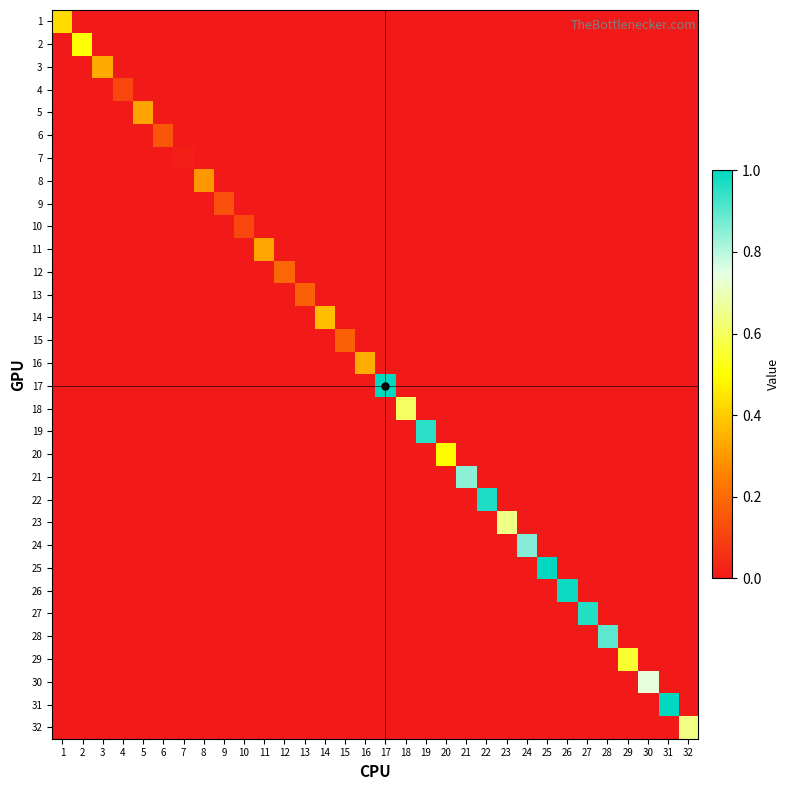

Reading left to right, transcribe all the data shown in this chart.

1: 1=0.4	2=0.0	3=0.0	4=0.0	5=0.0	6=0.0	7=0.0	8=0.0	9=0.0	10=0.0	11=0.0	12=0.0	13=0.0	14=0.0	15=0.0	16=0.0	17=0.0	18=0.0	19=0.0	20=0.0	21=0.0	22=0.0	23=0.0	24=0.0	25=0.0	26=0.0	27=0.0	28=0.0	29=0.0	30=0.0	31=0.0	32=0.0
2: 1=0.0	2=0.5	3=0.0	4=0.0	5=0.0	6=0.0	7=0.0	8=0.0	9=0.0	10=0.0	11=0.0	12=0.0	13=0.0	14=0.0	15=0.0	16=0.0	17=0.0	18=0.0	19=0.0	20=0.0	21=0.0	22=0.0	23=0.0	24=0.0	25=0.0	26=0.0	27=0.0	28=0.0	29=0.0	30=0.0	31=0.0	32=0.0
3: 1=0.0	2=0.0	3=0.3	4=0.0	5=0.0	6=0.0	7=0.0	8=0.0	9=0.0	10=0.0	11=0.0	12=0.0	13=0.0	14=0.0	15=0.0	16=0.0	17=0.0	18=0.0	19=0.0	20=0.0	21=0.0	22=0.0	23=0.0	24=0.0	25=0.0	26=0.0	27=0.0	28=0.0	29=0.0	30=0.0	31=0.0	32=0.0
4: 1=0.0	2=0.0	3=0.0	4=0.1	5=0.0	6=0.0	7=0.0	8=0.0	9=0.0	10=0.0	11=0.0	12=0.0	13=0.0	14=0.0	15=0.0	16=0.0	17=0.0	18=0.0	19=0.0	20=0.0	21=0.0	22=0.0	23=0.0	24=0.0	25=0.0	26=0.0	27=0.0	28=0.0	29=0.0	30=0.0	31=0.0	32=0.0
5: 1=0.0	2=0.0	3=0.0	4=0.0	5=0.3	6=0.0	7=0.0	8=0.0	9=0.0	10=0.0	11=0.0	12=0.0	13=0.0	14=0.0	15=0.0	16=0.0	17=0.0	18=0.0	19=0.0	20=0.0	21=0.0	22=0.0	23=0.0	24=0.0	25=0.0	26=0.0	27=0.0	28=0.0	29=0.0	30=0.0	31=0.0	32=0.0
6: 1=0.0	2=0.0	3=0.0	4=0.0	5=0.0	6=0.2	7=0.0	8=0.0	9=0.0	10=0.0	11=0.0	12=0.0	13=0.0	14=0.0	15=0.0	16=0.0	17=0.0	18=0.0	19=0.0	20=0.0	21=0.0	22=0.0	23=0.0	24=0.0	25=0.0	26=0.0	27=0.0	28=0.0	29=0.0	30=0.0	31=0.0	32=0.0
7: 1=0.0	2=0.0	3=0.0	4=0.0	5=0.0	6=0.0	7=0.0	8=0.0	9=0.0	10=0.0	11=0.0	12=0.0	13=0.0	14=0.0	15=0.0	16=0.0	17=0.0	18=0.0	19=0.0	20=0.0	21=0.0	22=0.0	23=0.0	24=0.0	25=0.0	26=0.0	27=0.0	28=0.0	29=0.0	30=0.0	31=0.0	32=0.0
8: 1=0.0	2=0.0	3=0.0	4=0.0	5=0.0	6=0.0	7=0.0	8=0.3	9=0.0	10=0.0	11=0.0	12=0.0	13=0.0	14=0.0	15=0.0	16=0.0	17=0.0	18=0.0	19=0.0	20=0.0	21=0.0	22=0.0	23=0.0	24=0.0	25=0.0	26=0.0	27=0.0	28=0.0	29=0.0	30=0.0	31=0.0	32=0.0
9: 1=0.0	2=0.0	3=0.0	4=0.0	5=0.0	6=0.0	7=0.0	8=0.0	9=0.1	10=0.0	11=0.0	12=0.0	13=0.0	14=0.0	15=0.0	16=0.0	17=0.0	18=0.0	19=0.0	20=0.0	21=0.0	22=0.0	23=0.0	24=0.0	25=0.0	26=0.0	27=0.0	28=0.0	29=0.0	30=0.0	31=0.0	32=0.0
10: 1=0.0	2=0.0	3=0.0	4=0.0	5=0.0	6=0.0	7=0.0	8=0.0	9=0.0	10=0.1	11=0.0	12=0.0	13=0.0	14=0.0	15=0.0	16=0.0	17=0.0	18=0.0	19=0.0	20=0.0	21=0.0	22=0.0	23=0.0	24=0.0	25=0.0	26=0.0	27=0.0	28=0.0	29=0.0	30=0.0	31=0.0	32=0.0
11: 1=0.0	2=0.0	3=0.0	4=0.0	5=0.0	6=0.0	7=0.0	8=0.0	9=0.0	10=0.0	11=0.3	12=0.0	13=0.0	14=0.0	15=0.0	16=0.0	17=0.0	18=0.0	19=0.0	20=0.0	21=0.0	22=0.0	23=0.0	24=0.0	25=0.0	26=0.0	27=0.0	28=0.0	29=0.0	30=0.0	31=0.0	32=0.0
12: 1=0.0	2=0.0	3=0.0	4=0.0	5=0.0	6=0.0	7=0.0	8=0.0	9=0.0	10=0.0	11=0.0	12=0.2	13=0.0	14=0.0	15=0.0	16=0.0	17=0.0	18=0.0	19=0.0	20=0.0	21=0.0	22=0.0	23=0.0	24=0.0	25=0.0	26=0.0	27=0.0	28=0.0	29=0.0	30=0.0	31=0.0	32=0.0
13: 1=0.0	2=0.0	3=0.0	4=0.0	5=0.0	6=0.0	7=0.0	8=0.0	9=0.0	10=0.0	11=0.0	12=0.0	13=0.2	14=0.0	15=0.0	16=0.0	17=0.0	18=0.0	19=0.0	20=0.0	21=0.0	22=0.0	23=0.0	24=0.0	25=0.0	26=0.0	27=0.0	28=0.0	29=0.0	30=0.0	31=0.0	32=0.0
14: 1=0.0	2=0.0	3=0.0	4=0.0	5=0.0	6=0.0	7=0.0	8=0.0	9=0.0	10=0.0	11=0.0	12=0.0	13=0.0	14=0.4	15=0.0	16=0.0	17=0.0	18=0.0	19=0.0	20=0.0	21=0.0	22=0.0	23=0.0	24=0.0	25=0.0	26=0.0	27=0.0	28=0.0	29=0.0	30=0.0	31=0.0	32=0.0
15: 1=0.0	2=0.0	3=0.0	4=0.0	5=0.0	6=0.0	7=0.0	8=0.0	9=0.0	10=0.0	11=0.0	12=0.0	13=0.0	14=0.0	15=0.2	16=0.0	17=0.0	18=0.0	19=0.0	20=0.0	21=0.0	22=0.0	23=0.0	24=0.0	25=0.0	26=0.0	27=0.0	28=0.0	29=0.0	30=0.0	31=0.0	32=0.0
16: 1=0.0	2=0.0	3=0.0	4=0.0	5=0.0	6=0.0	7=0.0	8=0.0	9=0.0	10=0.0	11=0.0	12=0.0	13=0.0	14=0.0	15=0.0	16=0.3	17=0.0	18=0.0	19=0.0	20=0.0	21=0.0	22=0.0	23=0.0	24=0.0	25=0.0	26=0.0	27=0.0	28=0.0	29=0.0	30=0.0	31=0.0	32=0.0
17: 1=0.0	2=0.0	3=0.0	4=0.0	5=0.0	6=0.0	7=0.0	8=0.0	9=0.0	10=0.0	11=0.0	12=0.0	13=0.0	14=0.0	15=0.0	16=0.0	17=1.0	18=0.0	19=0.0	20=0.0	21=0.0	22=0.0	23=0.0	24=0.0	25=0.0	26=0.0	27=0.0	28=0.0	29=0.0	30=0.0	31=0.0	32=0.0
18: 1=0.0	2=0.0	3=0.0	4=0.0	5=0.0	6=0.0	7=0.0	8=0.0	9=0.0	10=0.0	11=0.0	12=0.0	13=0.0	14=0.0	15=0.0	16=0.0	17=0.0	18=0.6	19=0.0	20=0.0	21=0.0	22=0.0	23=0.0	24=0.0	25=0.0	26=0.0	27=0.0	28=0.0	29=0.0	30=0.0	31=0.0	32=0.0
19: 1=0.0	2=0.0	3=0.0	4=0.0	5=0.0	6=0.0	7=0.0	8=0.0	9=0.0	10=0.0	11=0.0	12=0.0	13=0.0	14=0.0	15=0.0	16=0.0	17=0.0	18=0.0	19=1.0	20=0.0	21=0.0	22=0.0	23=0.0	24=0.0	25=0.0	26=0.0	27=0.0	28=0.0	29=0.0	30=0.0	31=0.0	32=0.0
20: 1=0.0	2=0.0	3=0.0	4=0.0	5=0.0	6=0.0	7=0.0	8=0.0	9=0.0	10=0.0	11=0.0	12=0.0	13=0.0	14=0.0	15=0.0	16=0.0	17=0.0	18=0.0	19=0.0	20=0.5	21=0.0	22=0.0	23=0.0	24=0.0	25=0.0	26=0.0	27=0.0	28=0.0	29=0.0	30=0.0	31=0.0	32=0.0
21: 1=0.0	2=0.0	3=0.0	4=0.0	5=0.0	6=0.0	7=0.0	8=0.0	9=0.0	10=0.0	11=0.0	12=0.0	13=0.0	14=0.0	15=0.0	16=0.0	17=0.0	18=0.0	19=0.0	20=0.0	21=0.8	22=0.0	23=0.0	24=0.0	25=0.0	26=0.0	27=0.0	28=0.0	29=0.0	30=0.0	31=0.0	32=0.0
22: 1=0.0	2=0.0	3=0.0	4=0.0	5=0.0	6=0.0	7=0.0	8=0.0	9=0.0	10=0.0	11=0.0	12=0.0	13=0.0	14=0.0	15=0.0	16=0.0	17=0.0	18=0.0	19=0.0	20=0.0	21=0.0	22=1.0	23=0.0	24=0.0	25=0.0	26=0.0	27=0.0	28=0.0	29=0.0	30=0.0	31=0.0	32=0.0
23: 1=0.0	2=0.0	3=0.0	4=0.0	5=0.0	6=0.0	7=0.0	8=0.0	9=0.0	10=0.0	11=0.0	12=0.0	13=0.0	14=0.0	15=0.0	16=0.0	17=0.0	18=0.0	19=0.0	20=0.0	21=0.0	22=0.0	23=0.6	24=0.0	25=0.0	26=0.0	27=0.0	28=0.0	29=0.0	30=0.0	31=0.0	32=0.0
24: 1=0.0	2=0.0	3=0.0	4=0.0	5=0.0	6=0.0	7=0.0	8=0.0	9=0.0	10=0.0	11=0.0	12=0.0	13=0.0	14=0.0	15=0.0	16=0.0	17=0.0	18=0.0	19=0.0	20=0.0	21=0.0	22=0.0	23=0.0	24=0.9	25=0.0	26=0.0	27=0.0	28=0.0	29=0.0	30=0.0	31=0.0	32=0.0
25: 1=0.0	2=0.0	3=0.0	4=0.0	5=0.0	6=0.0	7=0.0	8=0.0	9=0.0	10=0.0	11=0.0	12=0.0	13=0.0	14=0.0	15=0.0	16=0.0	17=0.0	18=0.0	19=0.0	20=0.0	21=0.0	22=0.0	23=0.0	24=0.0	25=1.0	26=0.0	27=0.0	28=0.0	29=0.0	30=0.0	31=0.0	32=0.0
26: 1=0.0	2=0.0	3=0.0	4=0.0	5=0.0	6=0.0	7=0.0	8=0.0	9=0.0	10=0.0	11=0.0	12=0.0	13=0.0	14=0.0	15=0.0	16=0.0	17=0.0	18=0.0	19=0.0	20=0.0	21=0.0	22=0.0	23=0.0	24=0.0	25=0.0	26=1.0	27=0.0	28=0.0	29=0.0	30=0.0	31=0.0	32=0.0
27: 1=0.0	2=0.0	3=0.0	4=0.0	5=0.0	6=0.0	7=0.0	8=0.0	9=0.0	10=0.0	11=0.0	12=0.0	13=0.0	14=0.0	15=0.0	16=0.0	17=0.0	18=0.0	19=0.0	20=0.0	21=0.0	22=0.0	23=0.0	24=0.0	25=0.0	26=0.0	27=1.0	28=0.0	29=0.0	30=0.0	31=0.0	32=0.0
28: 1=0.0	2=0.0	3=0.0	4=0.0	5=0.0	6=0.0	7=0.0	8=0.0	9=0.0	10=0.0	11=0.0	12=0.0	13=0.0	14=0.0	15=0.0	16=0.0	17=0.0	18=0.0	19=0.0	20=0.0	21=0.0	22=0.0	23=0.0	24=0.0	25=0.0	26=0.0	27=0.0	28=0.9	29=0.0	30=0.0	31=0.0	32=0.0
29: 1=0.0	2=0.0	3=0.0	4=0.0	5=0.0	6=0.0	7=0.0	8=0.0	9=0.0	10=0.0	11=0.0	12=0.0	13=0.0	14=0.0	15=0.0	16=0.0	17=0.0	18=0.0	19=0.0	20=0.0	21=0.0	22=0.0	23=0.0	24=0.0	25=0.0	26=0.0	27=0.0	28=0.0	29=0.6	30=0.0	31=0.0	32=0.0
30: 1=0.0	2=0.0	3=0.0	4=0.0	5=0.0	6=0.0	7=0.0	8=0.0	9=0.0	10=0.0	11=0.0	12=0.0	13=0.0	14=0.0	15=0.0	16=0.0	17=0.0	18=0.0	19=0.0	20=0.0	21=0.0	22=0.0	23=0.0	24=0.0	25=0.0	26=0.0	27=0.0	28=0.0	29=0.0	30=0.7	31=0.0	32=0.0
31: 1=0.0	2=0.0	3=0.0	4=0.0	5=0.0	6=0.0	7=0.0	8=0.0	9=0.0	10=0.0	11=0.0	12=0.0	13=0.0	14=0.0	15=0.0	16=0.0	17=0.0	18=0.0	19=0.0	20=0.0	21=0.0	22=0.0	23=0.0	24=0.0	25=0.0	26=0.0	27=0.0	28=0.0	29=0.0	30=0.0	31=1.0	32=0.0
32: 1=0.0	2=0.0	3=0.0	4=0.0	5=0.0	6=0.0	7=0.0	8=0.0	9=0.0	10=0.0	11=0.0	12=0.0	13=0.0	14=0.0	15=0.0	16=0.0	17=0.0	18=0.0	19=0.0	20=0.0	21=0.0	22=0.0	23=0.0	24=0.0	25=0.0	26=0.0	27=0.0	28=0.0	29=0.0	30=0.0	31=0.0	32=0.6